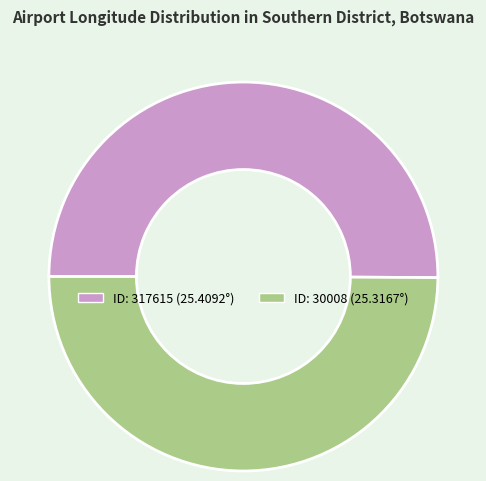

How many slices are in this pie chart?

2